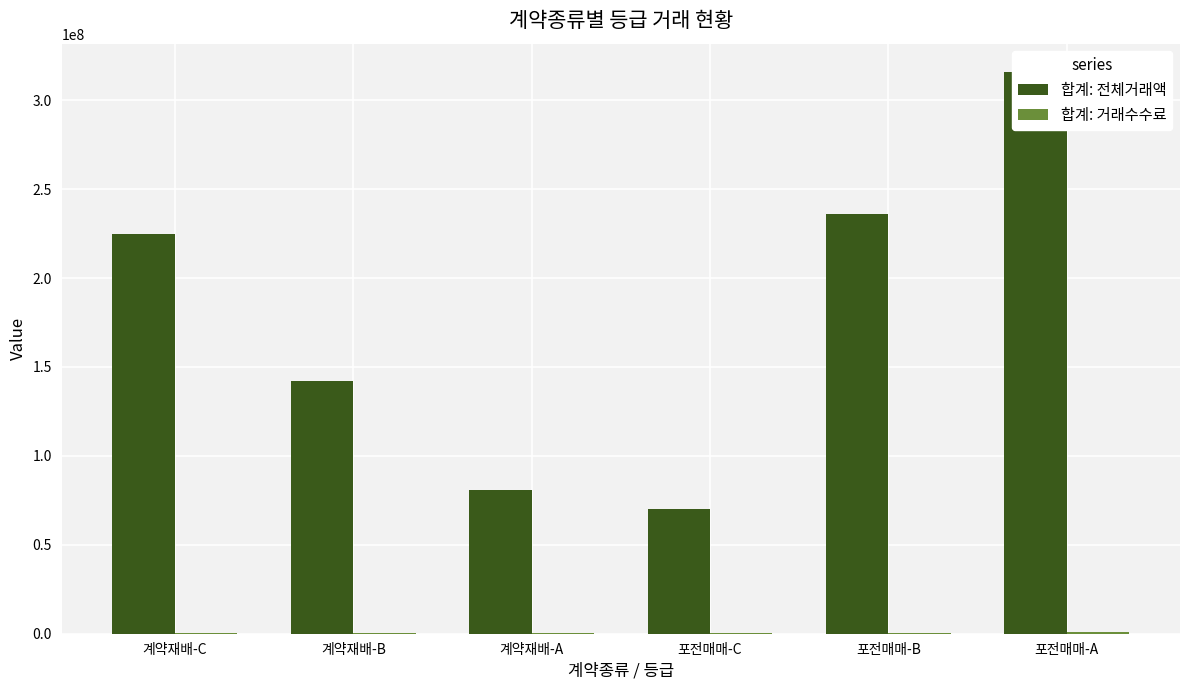

Rank the series at 계약재배-C from lowest to highest value.

합계: 거래수수료, 합계: 전체거래액